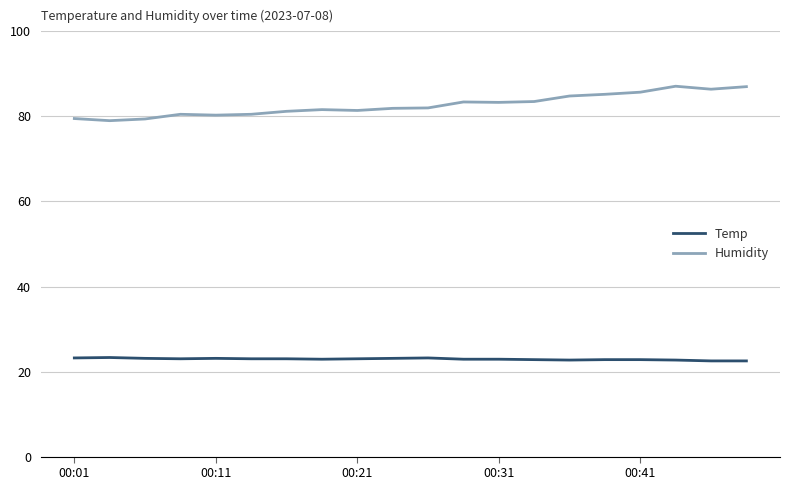

Rank the series by their average value, from lowest to highest.

Temp, Humidity